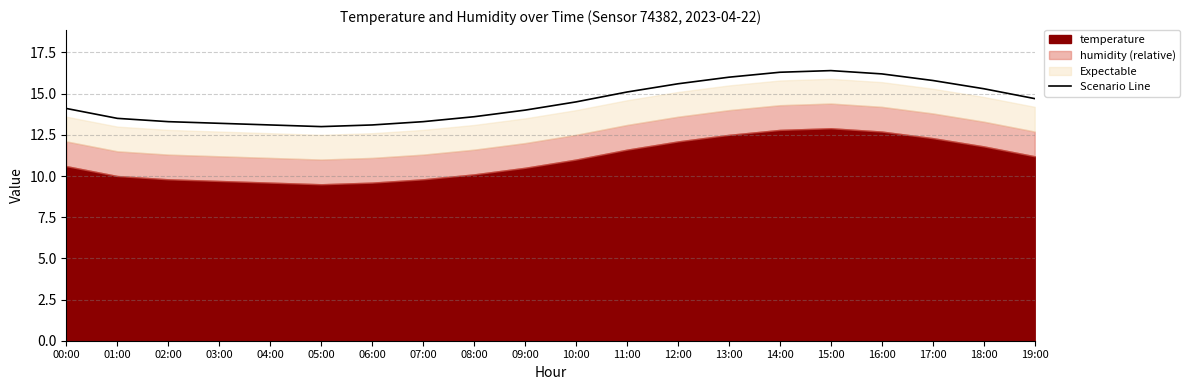

What is the label of the 3rd point from the right?

17:00